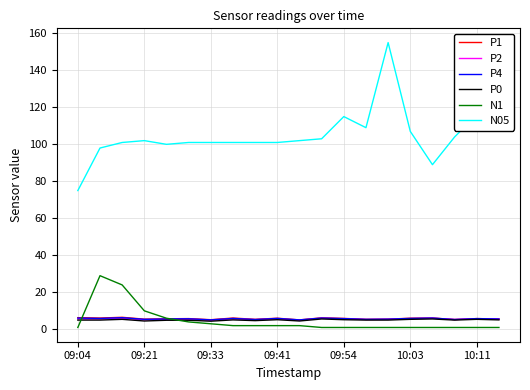

Which series has the largest total across all categories?

N05